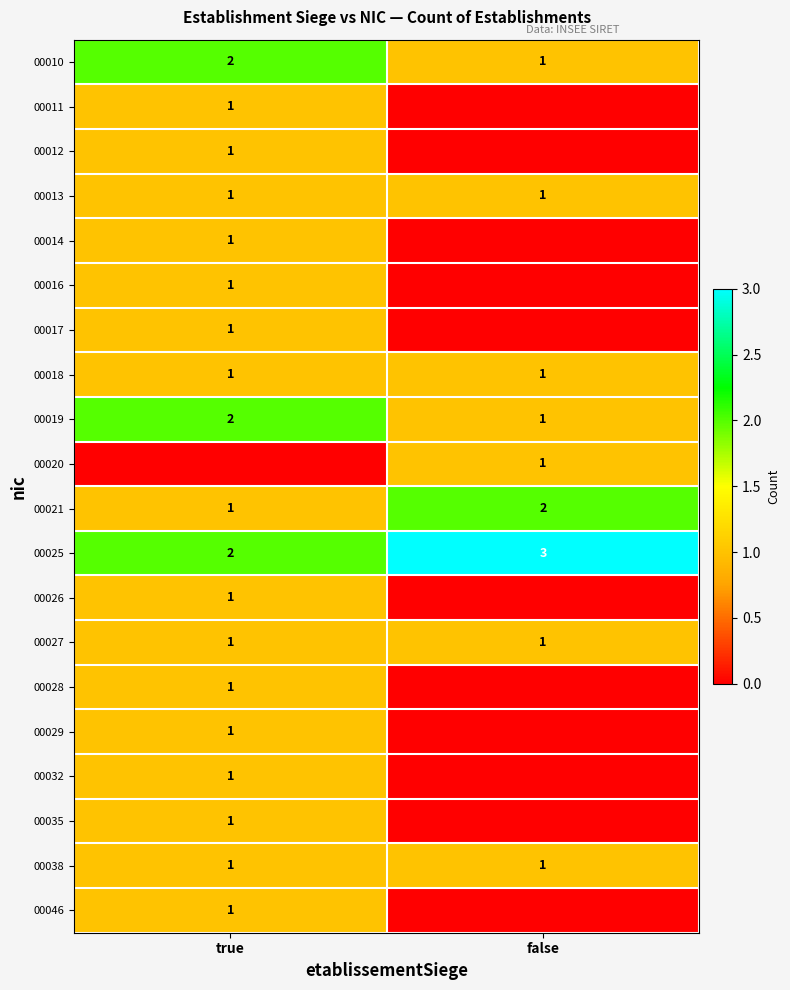

Where is 00019 nearest to the value 1?

false